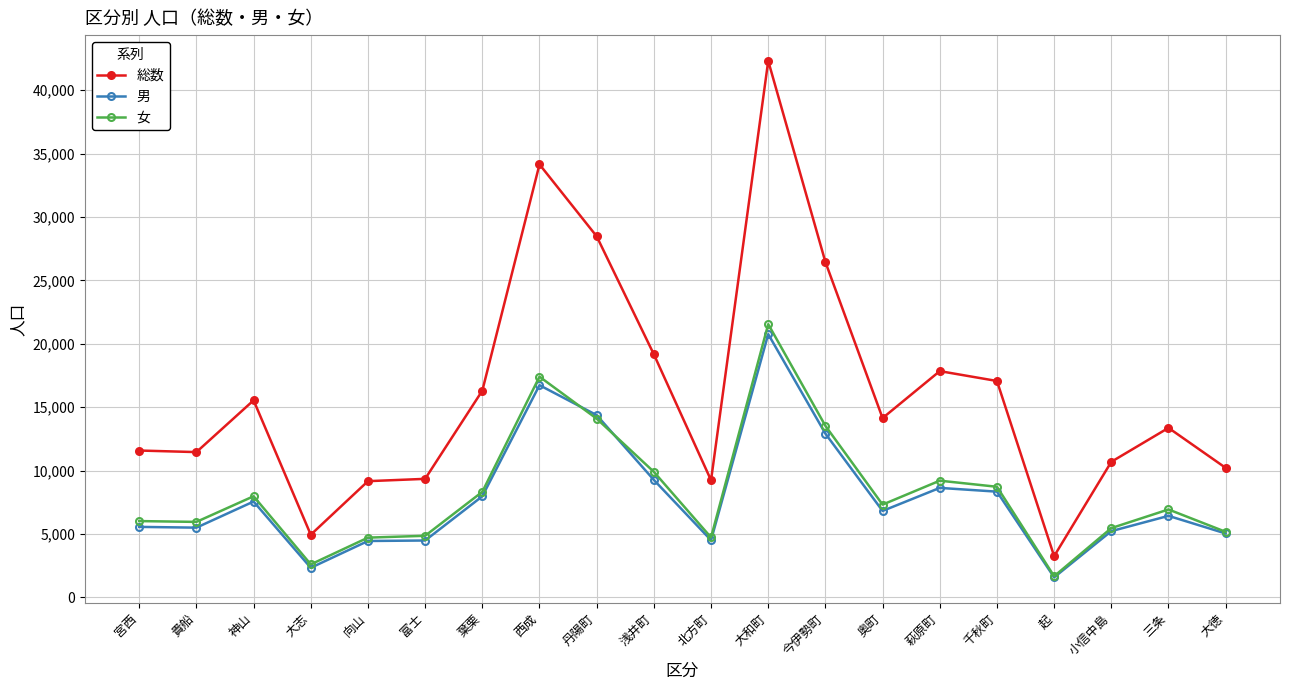

Does the chart display data point markers on the line(s)?

Yes